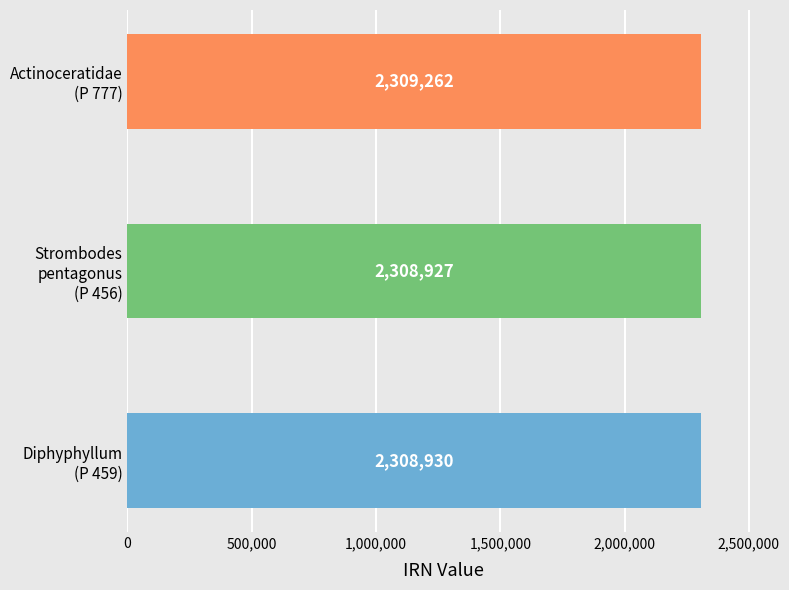

What is the label of the 1st bar from the left?

Diphyphyllum
(P 459)